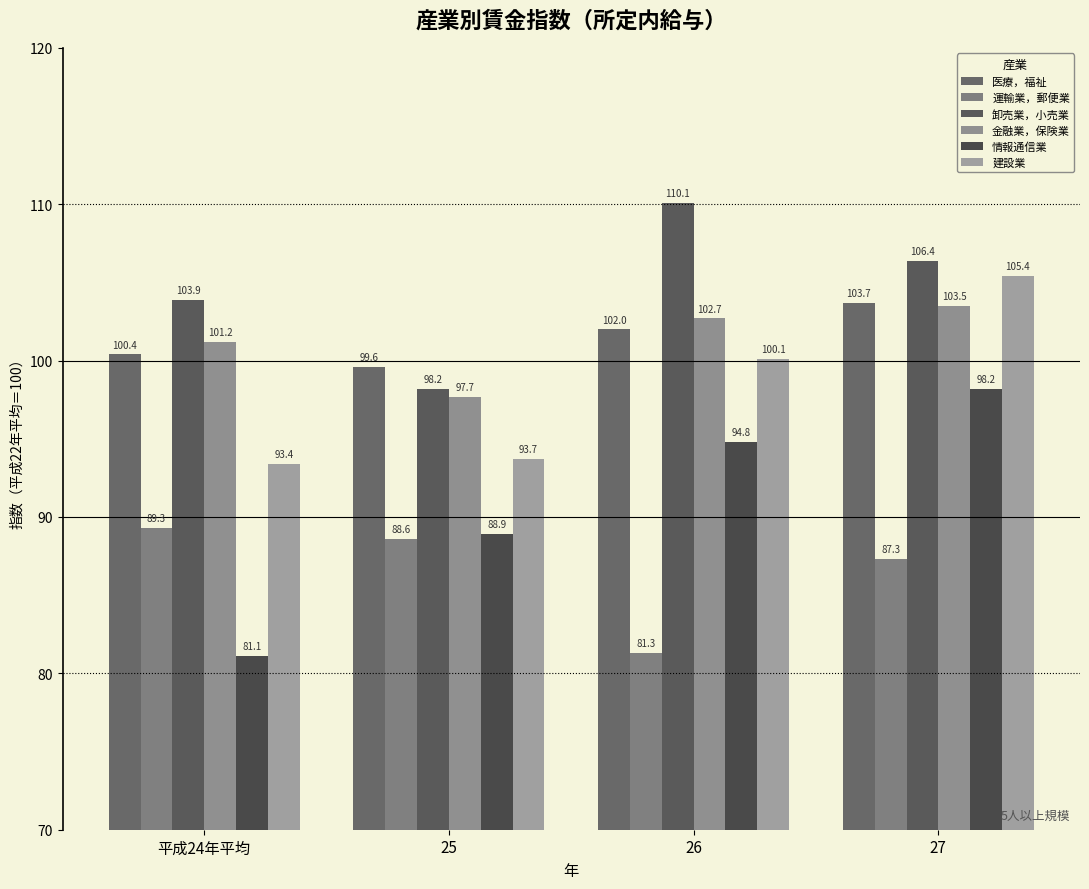

Is the value of 運輸業，郵便業 at 平成24年平均 greater than the value of 卸売業，小売業 at 25?

No